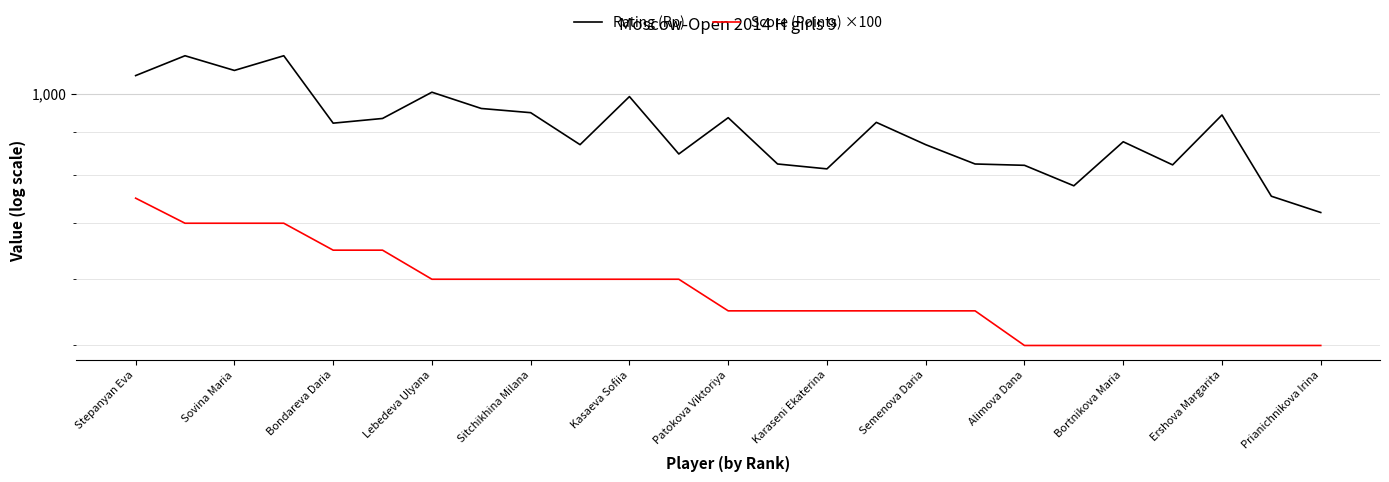

What is the smallest value displayed?

500